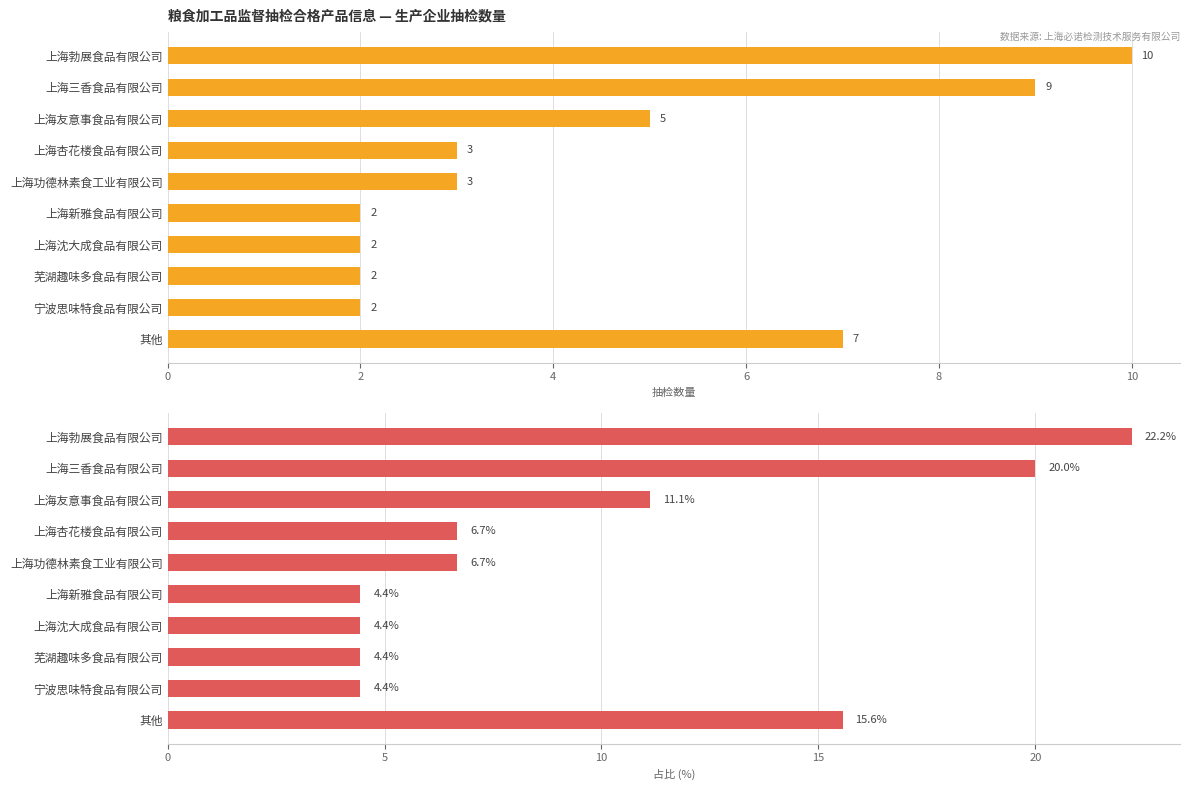

Which series has the largest total across all categories?

占比